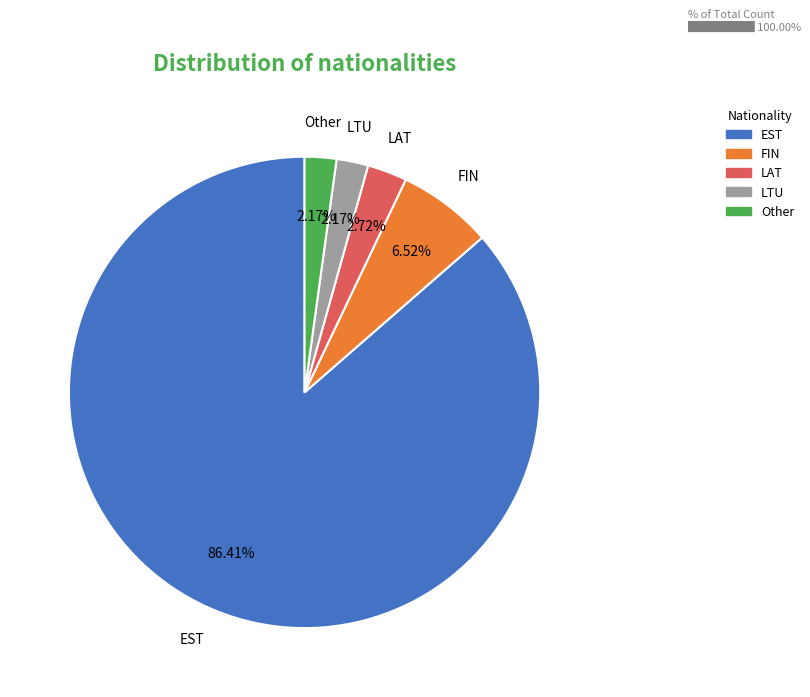

Which category has the biggest portion of the pie?

EST